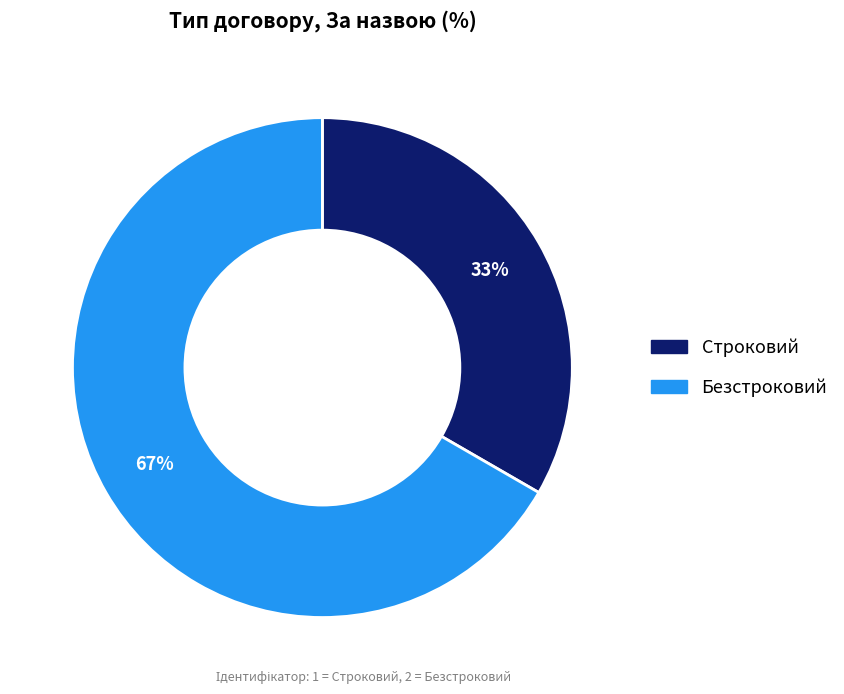

Which slice is the smallest?

Строковий